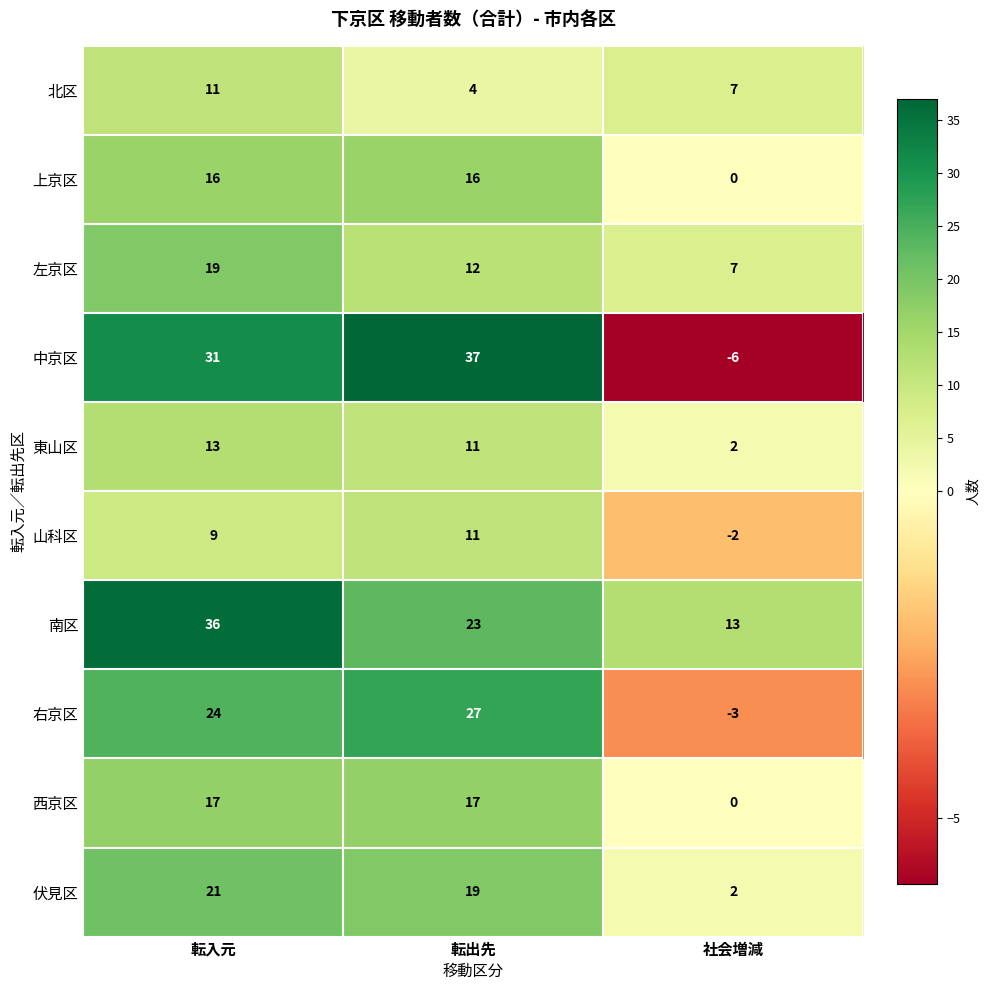

Reading left to right, transcribe all the data shown in this chart.

北区: 11	4	7
上京区: 16	16	0
左京区: 19	12	7
中京区: 31	37	-6
東山区: 13	11	2
山科区: 9	11	-2
南区: 36	23	13
右京区: 24	27	-3
西京区: 17	17	0
伏見区: 21	19	2